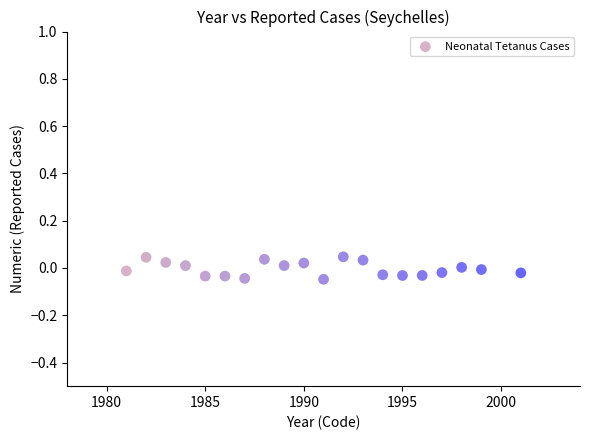

What is the range of X values (max minus min)?

20.0